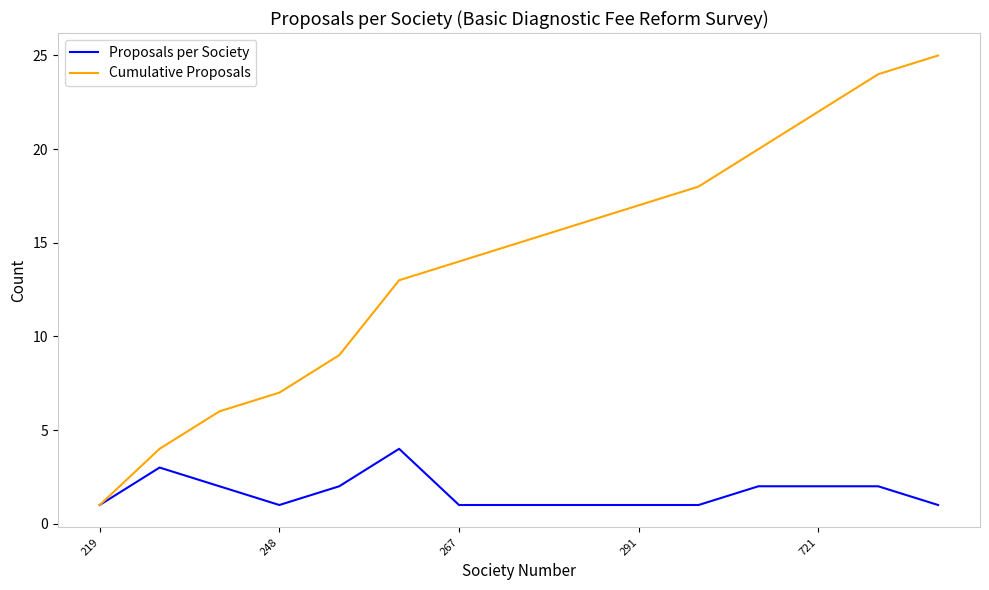

Rank the series by their maximum value, from highest to lowest.

Cumulative Proposals, Proposals per Society